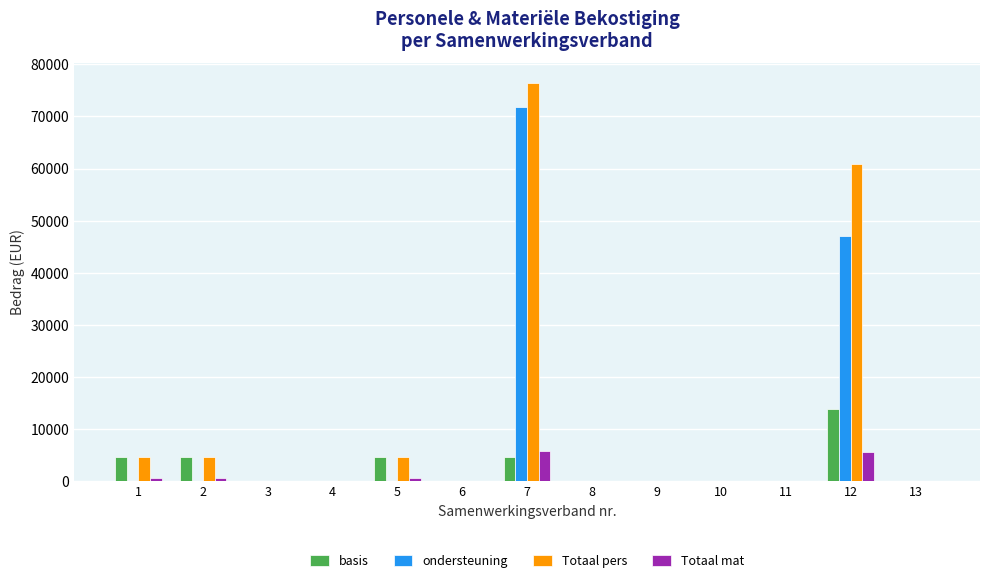

How many categories are shown in the chart?

13